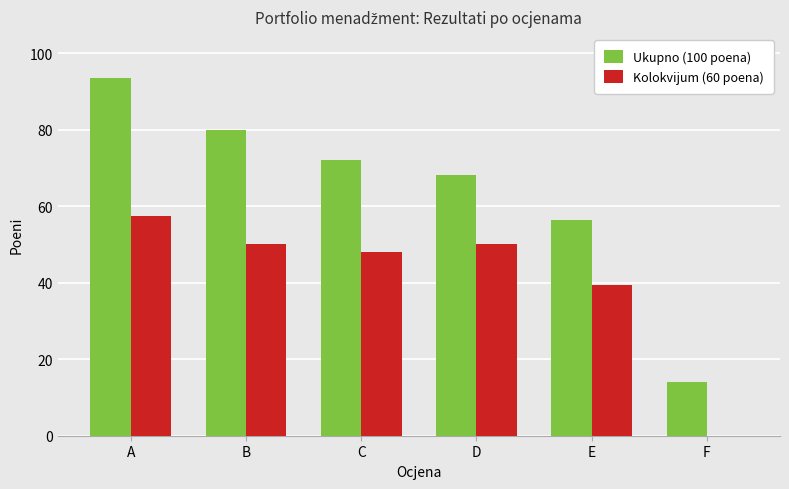

What is the sum of all Ukupno (100 poena) values?

384.0